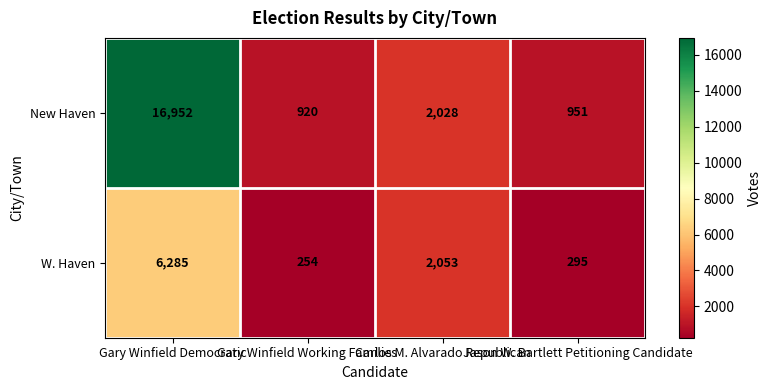

What is the difference between the highest and lowest values at Carlos M. Alvarado Republican?

25